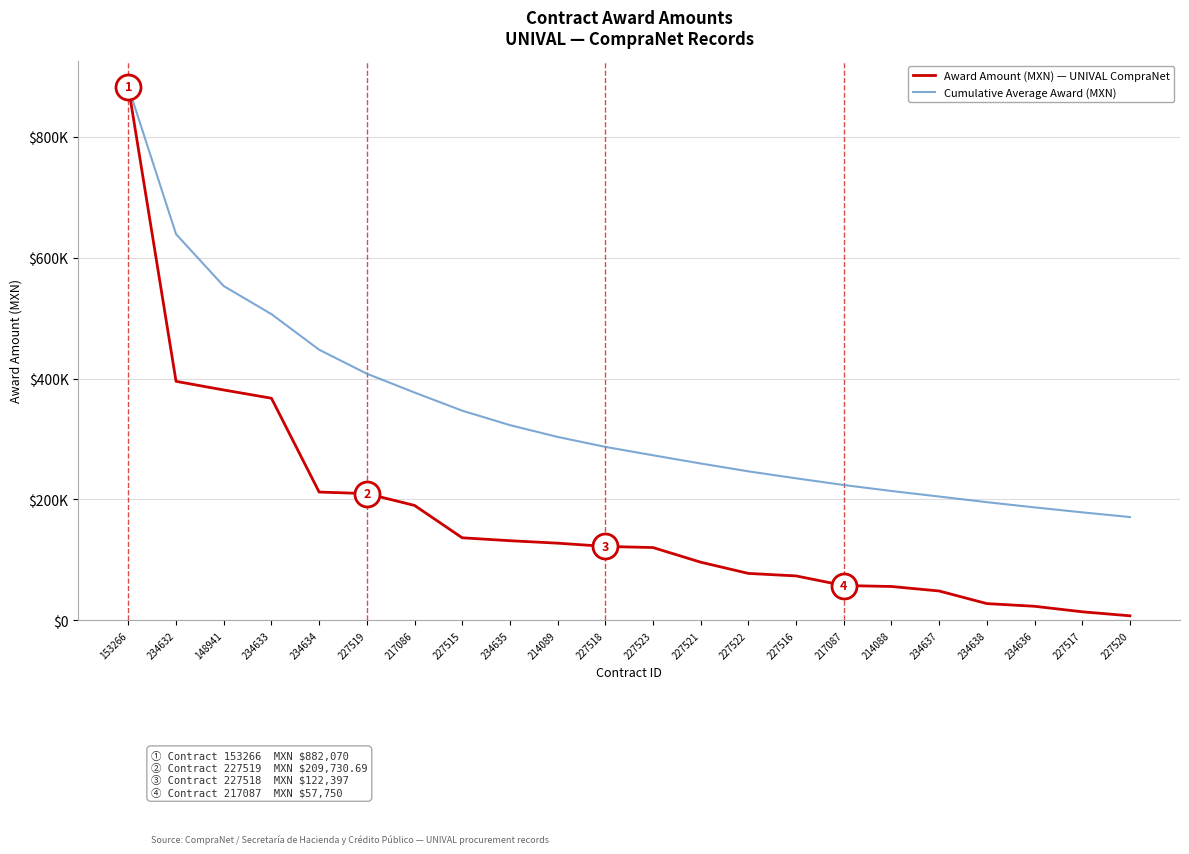

What position from the right is 234635?

14